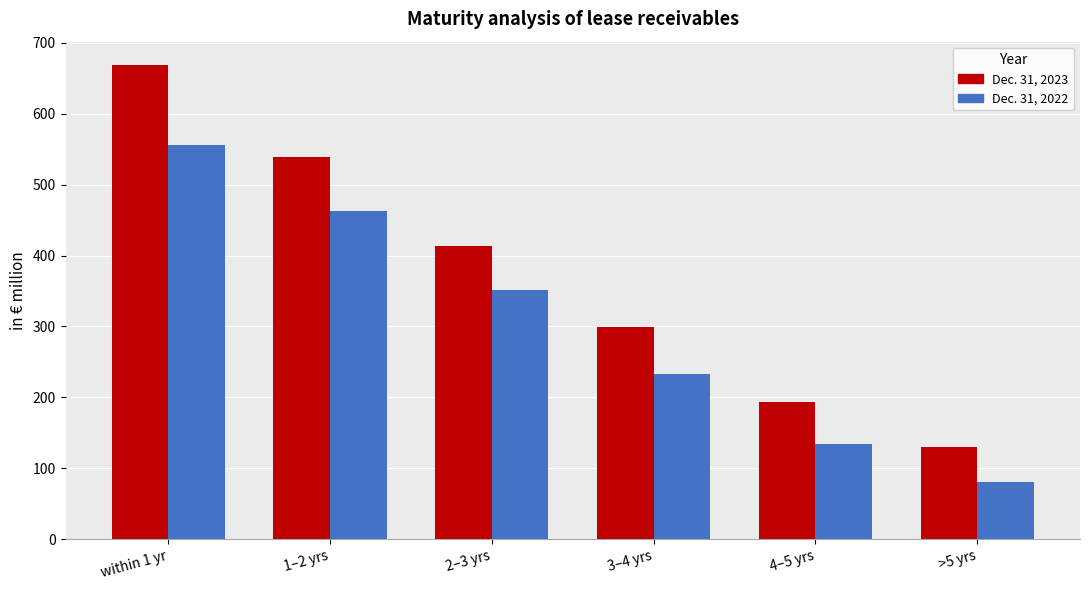

How many bars are there in total?

12